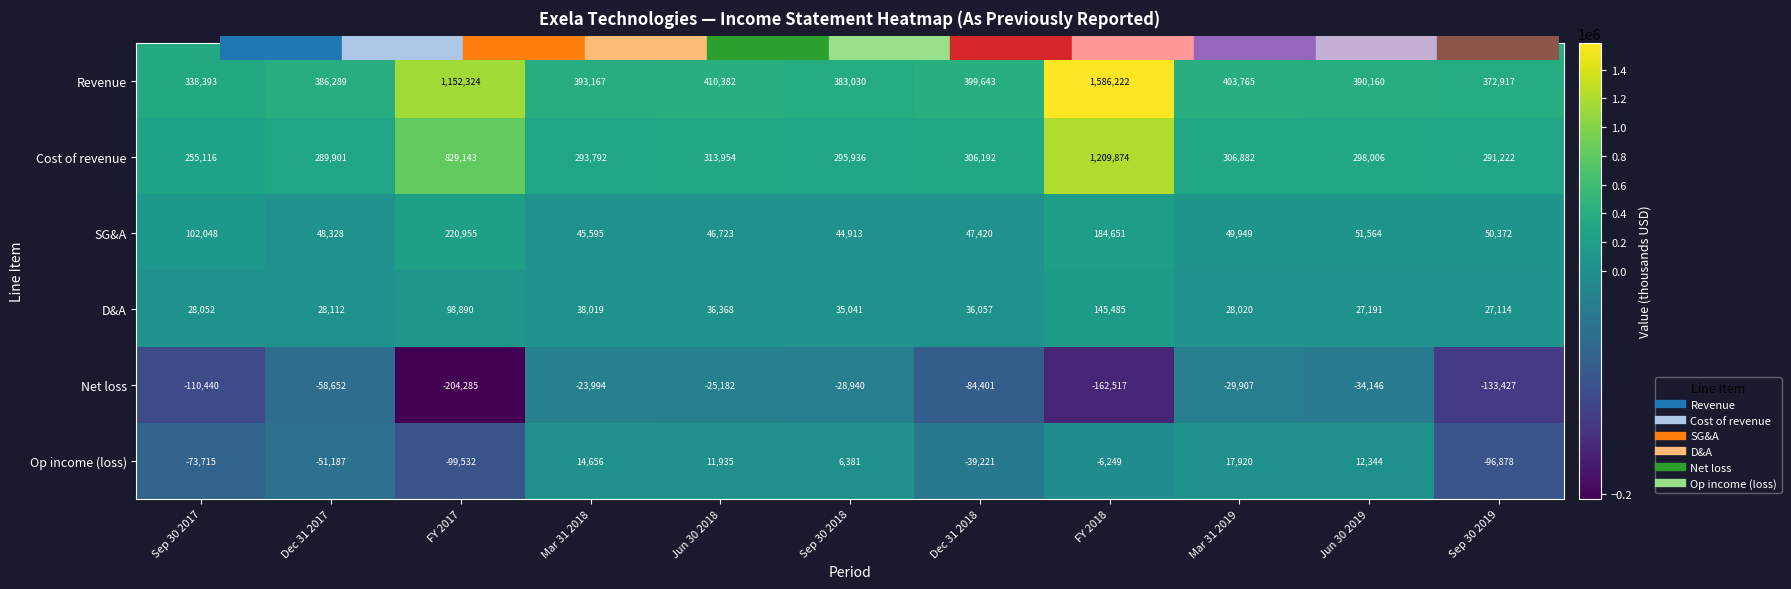

How many values in the Op income (loss) series exceed -6249?

5